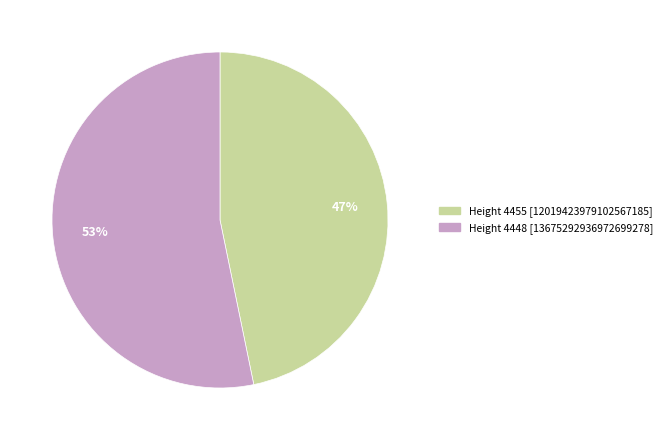

Is it true that Height 4448 is 53% of the pie?

True